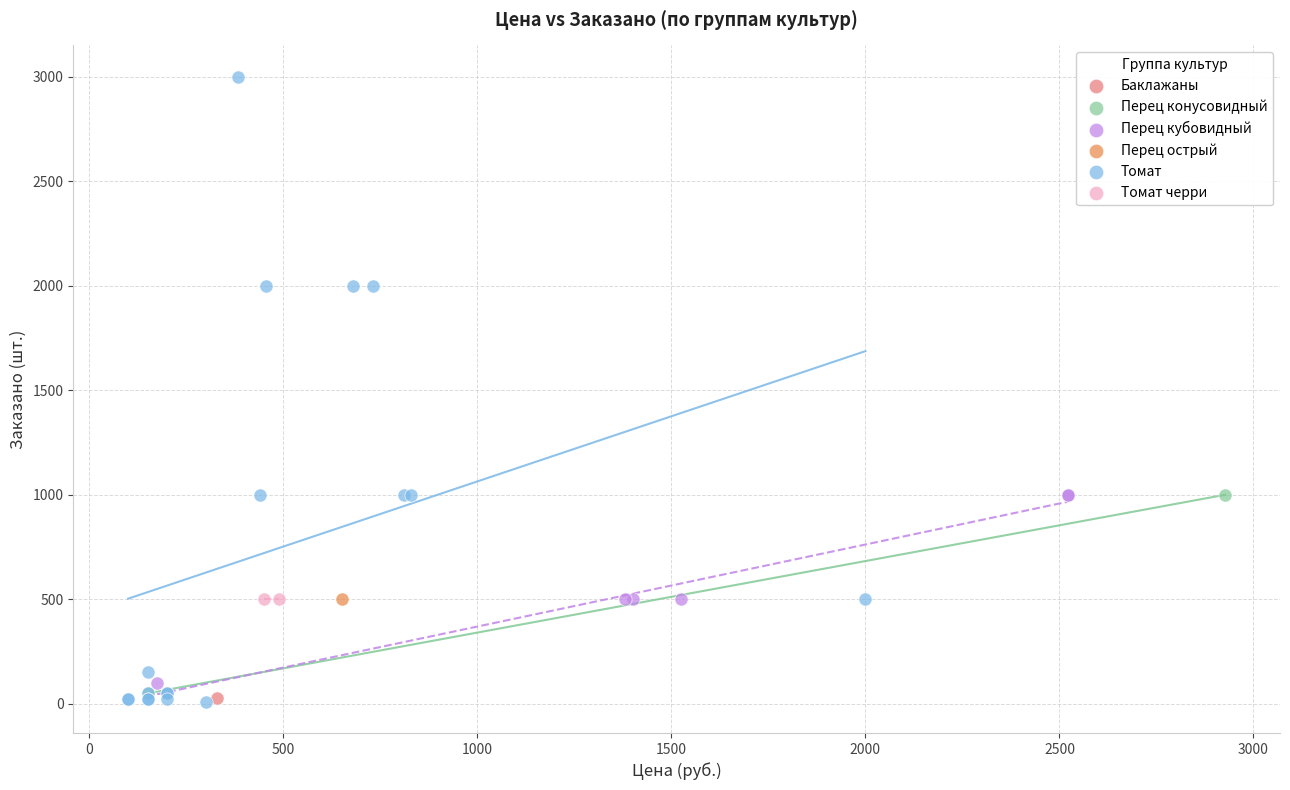

What are all the series names shown in the legend?

Баклажаны, Перец конусовидный, Перец кубовидный, Перец острый, Томат, Томат черри